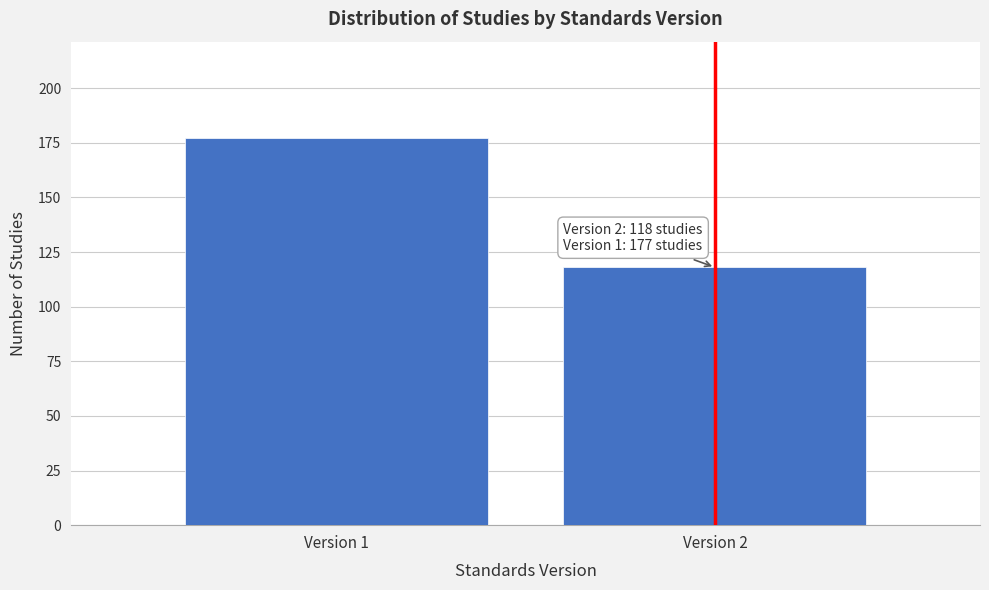

Reading left to right, what are all the values shown in this chart?

Version 1=177	Version 2=118